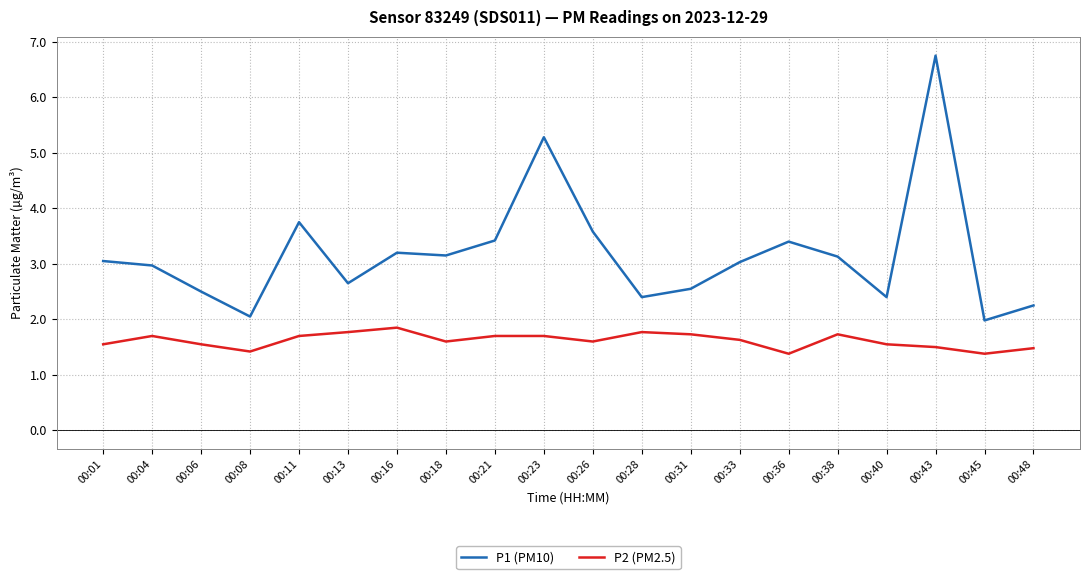

True or false: P1 (PM10) and P2 (PM2.5) cross at least once.

False